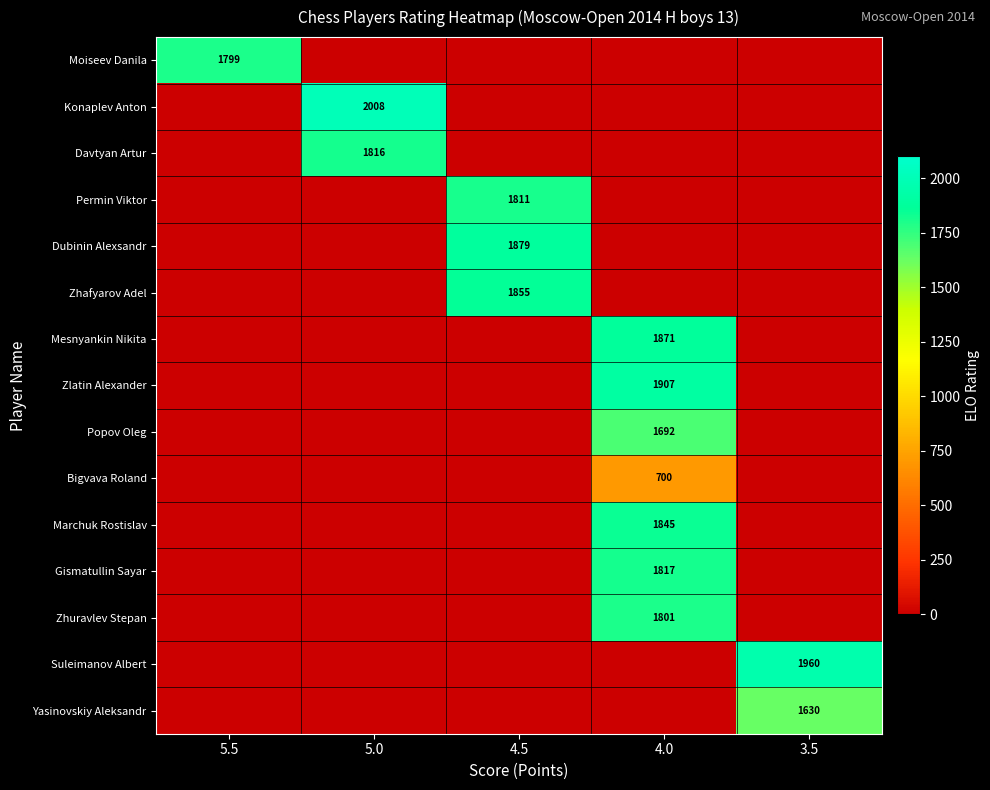

Is the value of Marchuk Rostislav at 4.0 greater than the value of Zhuravlev Stepan at 4.0?

Yes